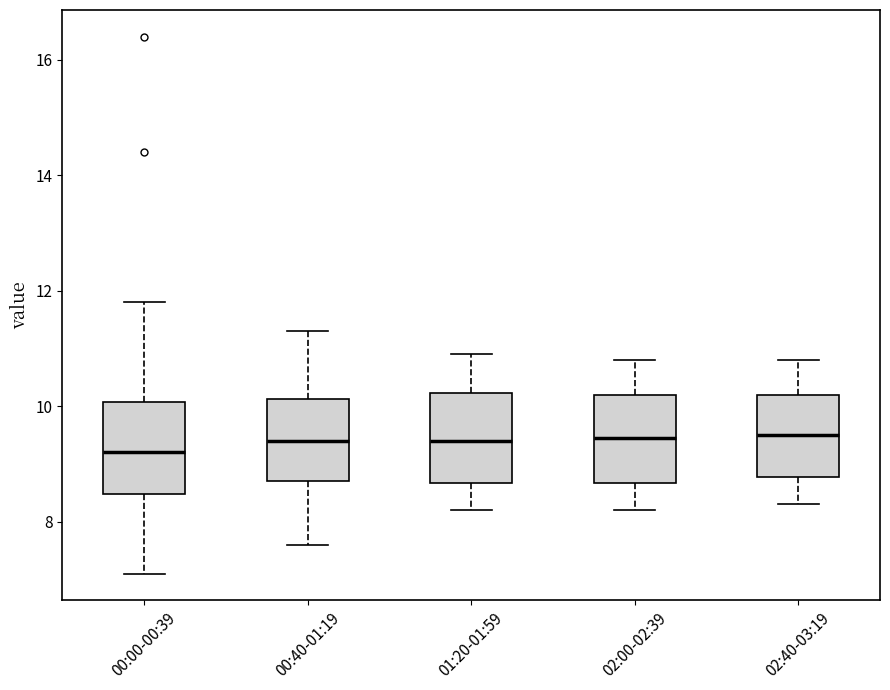

Which box has the lowest median line?

00:00-00:39